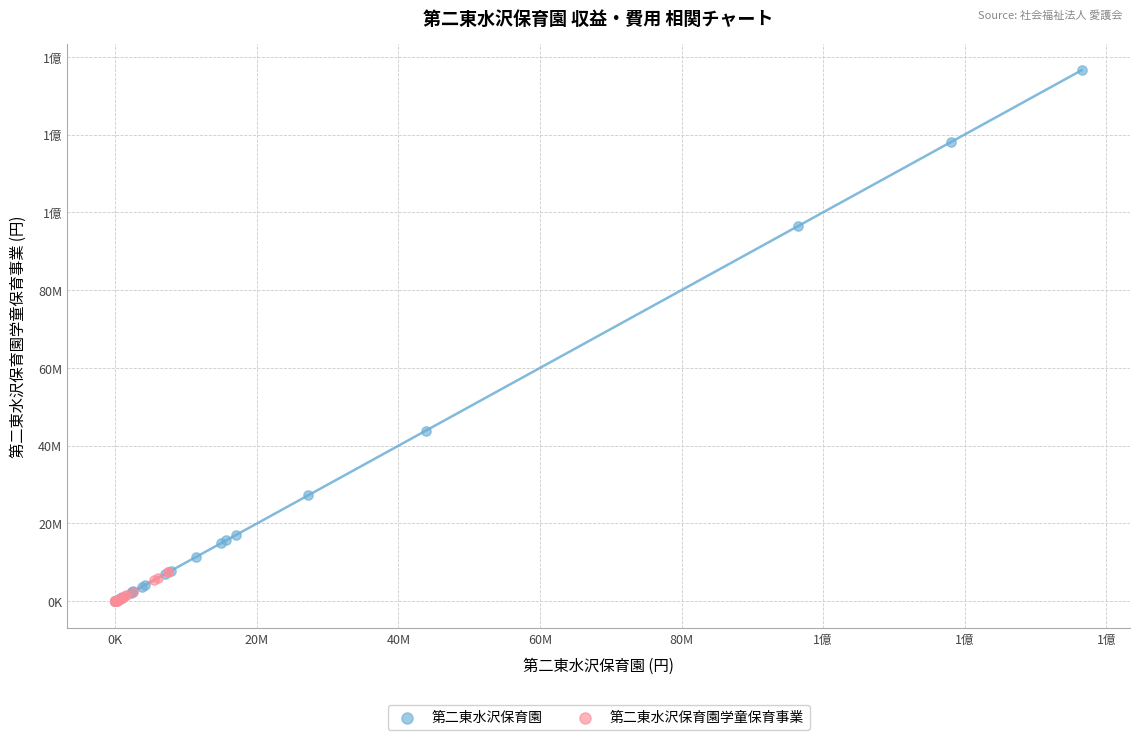

What are all the series names shown in the legend?

第二東水沢保育園, 第二東水沢保育園学童保育事業